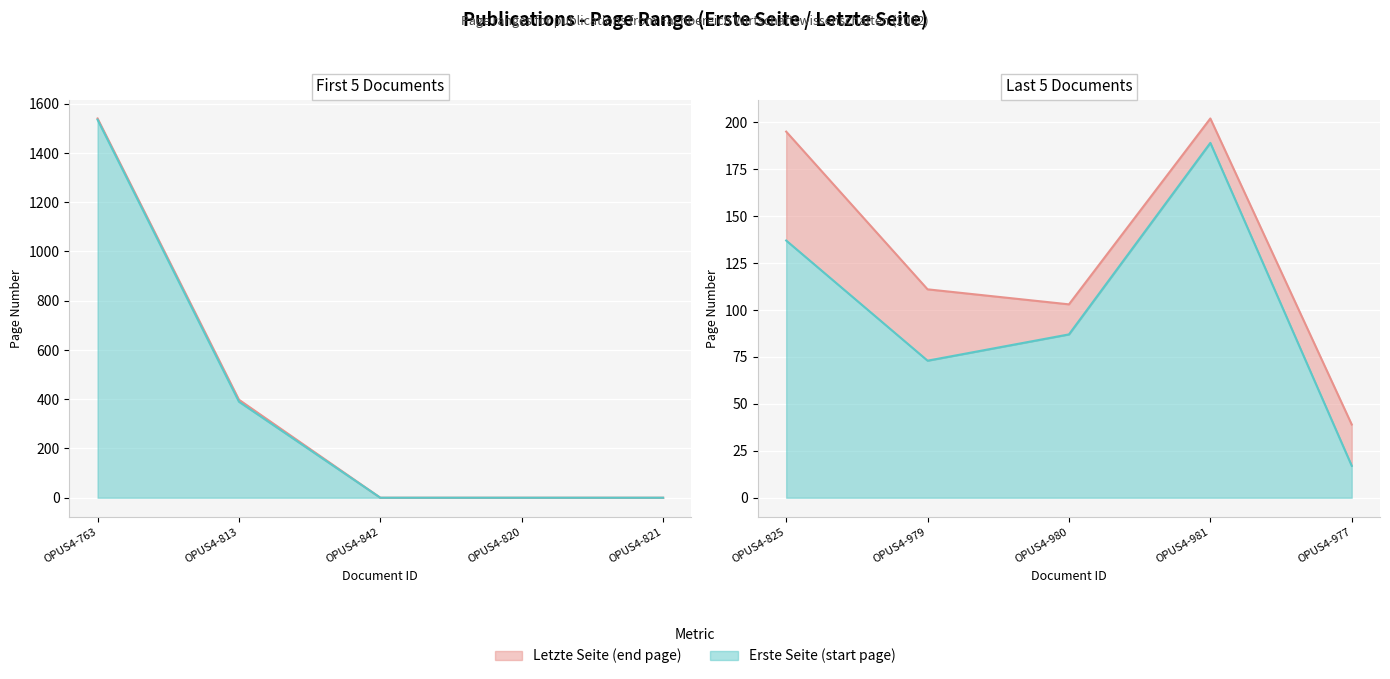

Which series has the largest total across all categories?

Letzte Seite